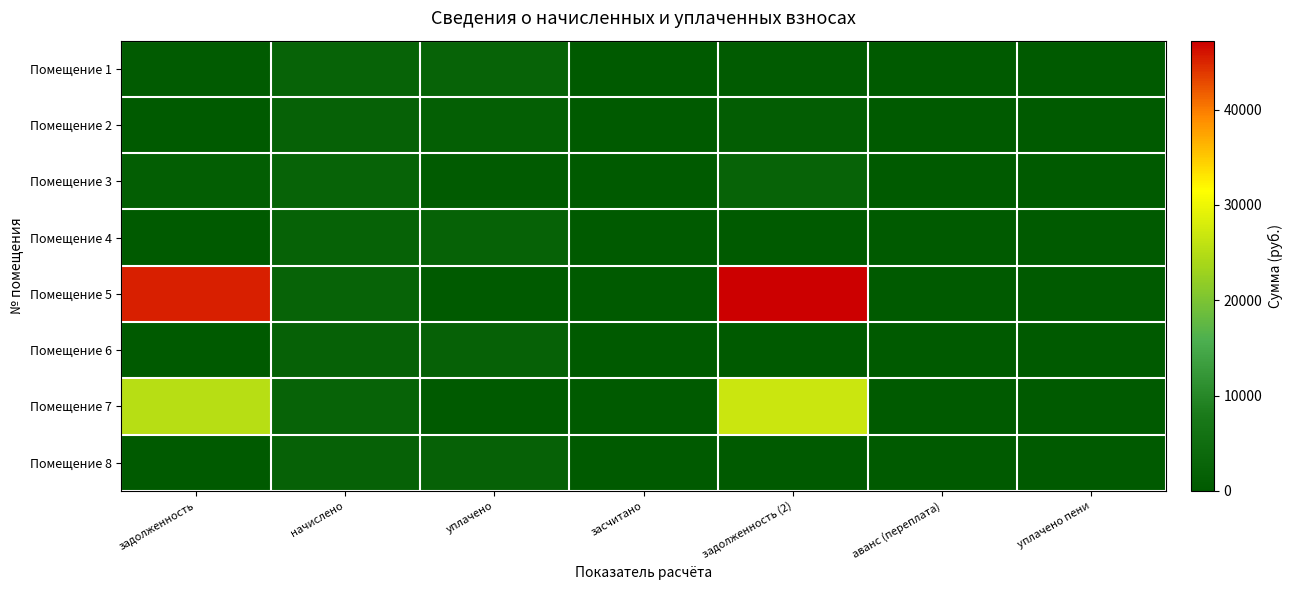

Which series has the largest total across all categories?

Помещение 5